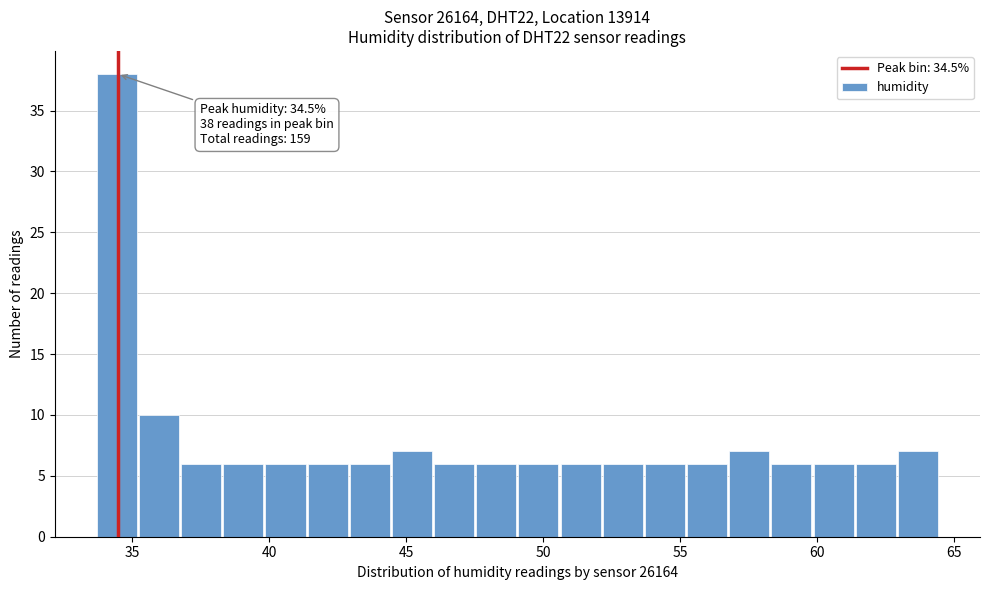

Around what value on the x-axis is the tallest bar? Give the approximate position of its centre, as read against the axis.

34.5